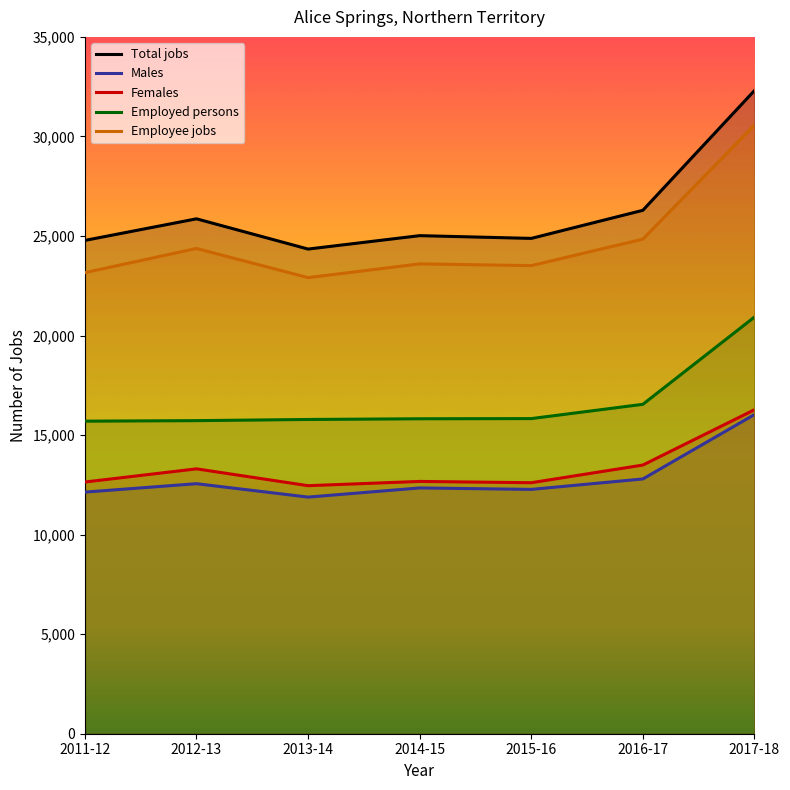

What is the difference between the Females values at 2016-17 and 2017-18?

2779